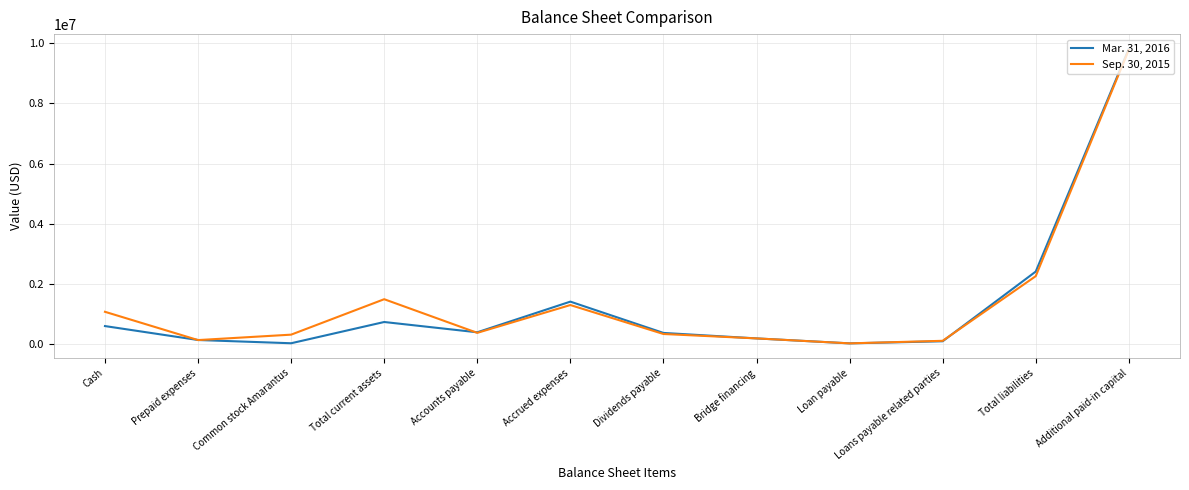

What is the average value of the Sep. 30, 2015 series?

1437176